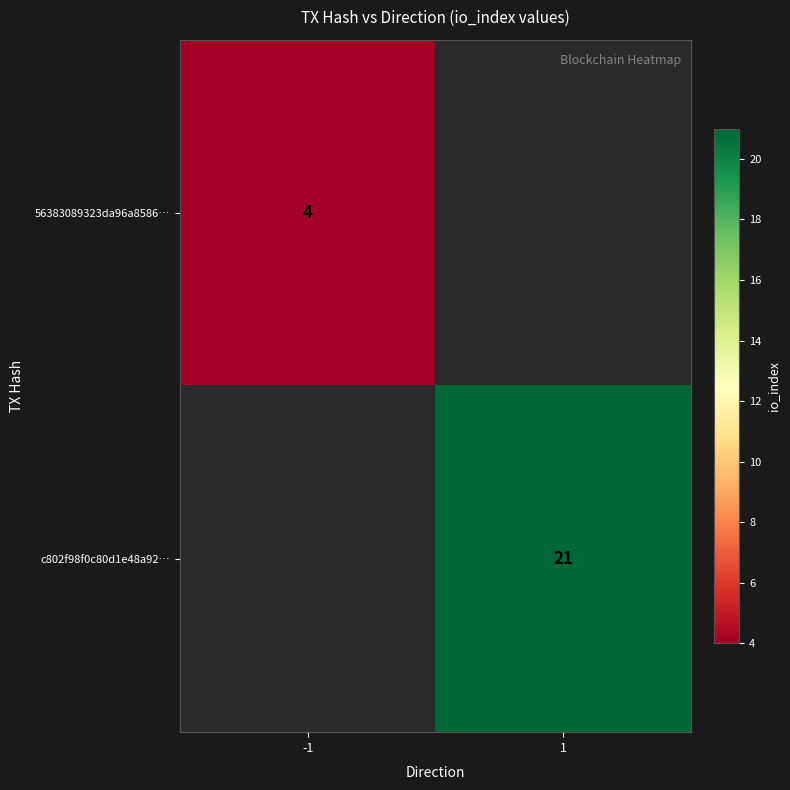

The value of c802f98f0c80d1e48a92… at 1 is 21. True or false?

True